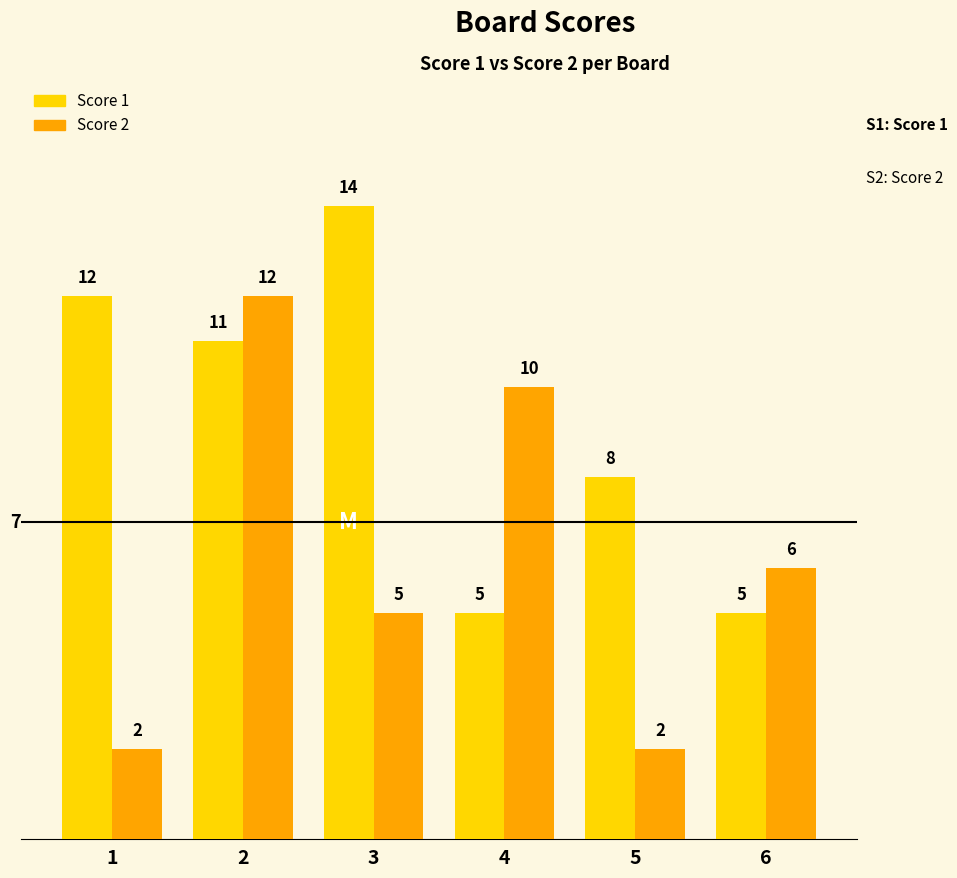

How many bars are there in each group?

2